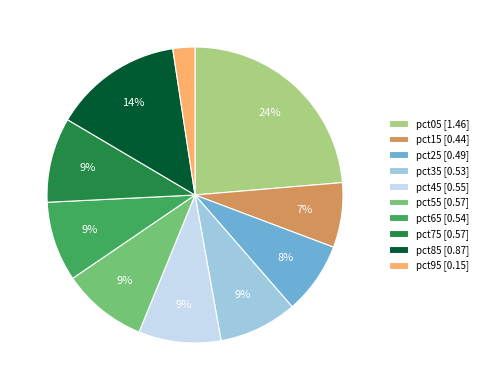

To the nearest percent, what is the average slice percentage?

10%